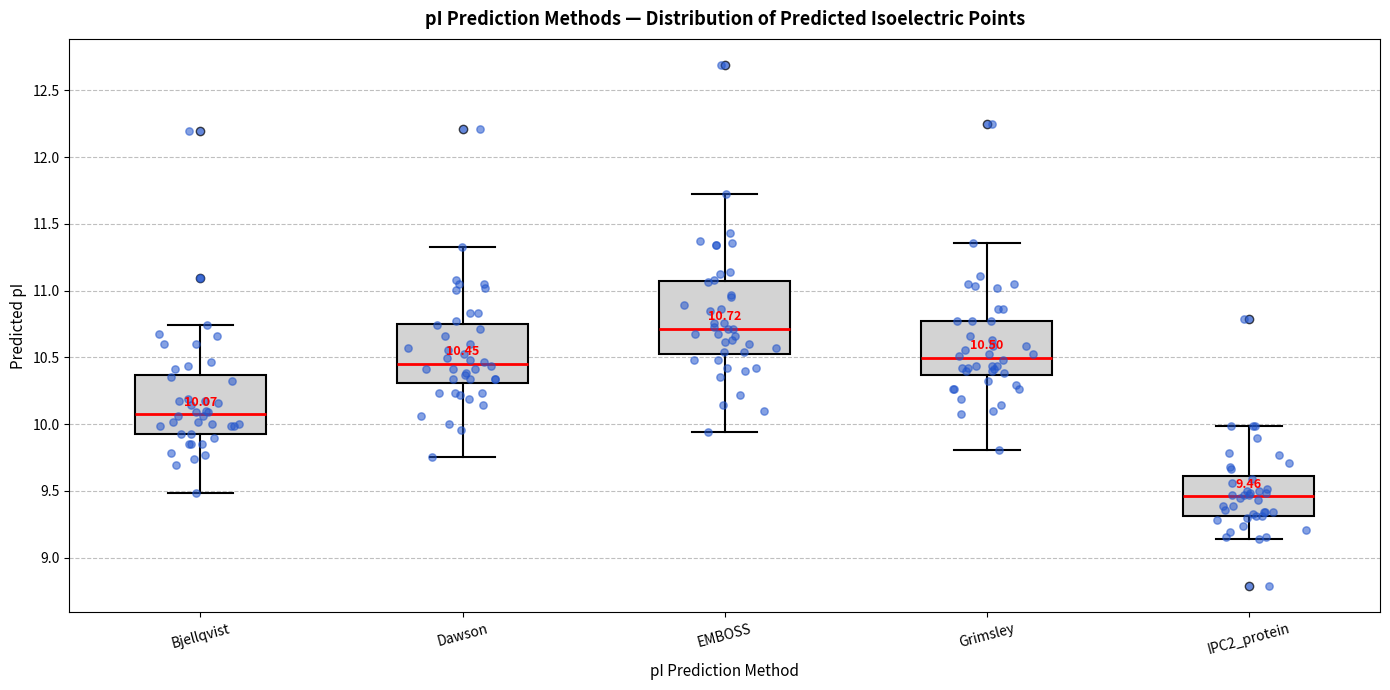

Comparing the boxes themselves (not the whiskers), which one is the tallest?

EMBOSS